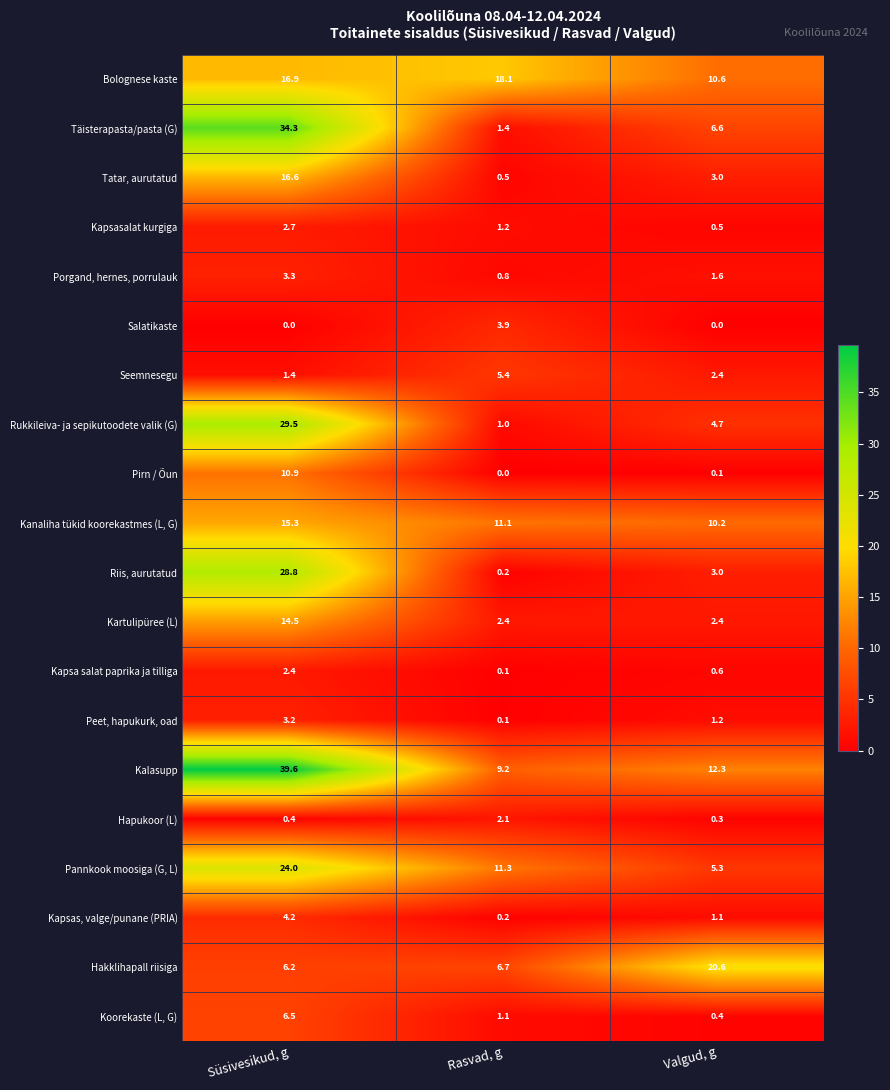

At Süsivesikud, g, list the series in order from smallest to largest.

Salatikaste, Hapukoor (L), Seemnesegu, Kapsa salat paprika ja tilliga, Kapsasalat kurgiga, Peet, hapukurk, oad, Porgand, hernes, porrulauk, Kapsas, valge/punane (PRIA), Hakklihapall riisiga, Koorekaste (L, G), Pirn / Õun, Kartulipüree (L), Kanaliha tükid koorekastmes (L, G), Tatar, aurutatud, Bolognese kaste, Pannkook moosiga (G, L), Riis, aurutatud, Rukkileiva- ja sepikutoodete valik (G), Täisterapasta/pasta (G), Kalasupp